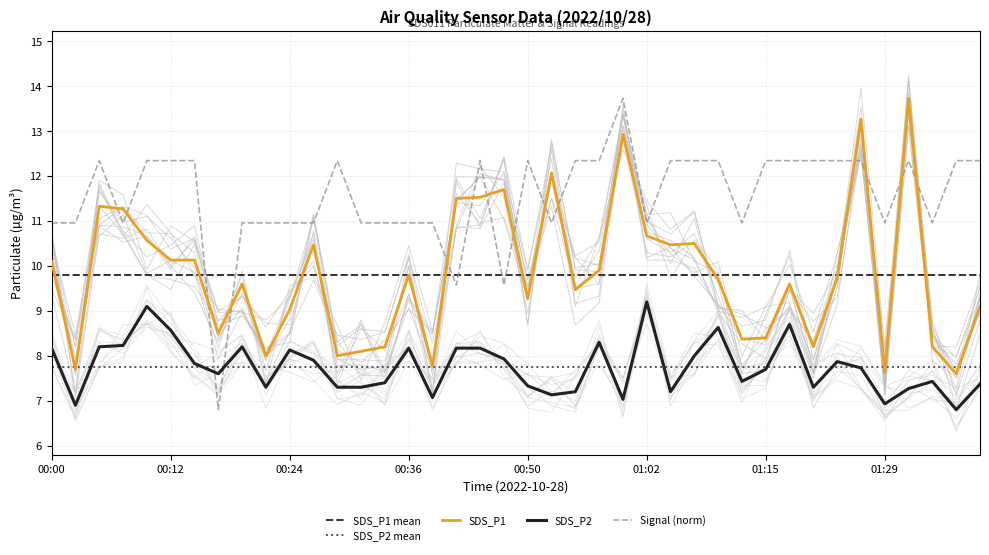

How many values in the SDS_P1 series exceed 9?

27